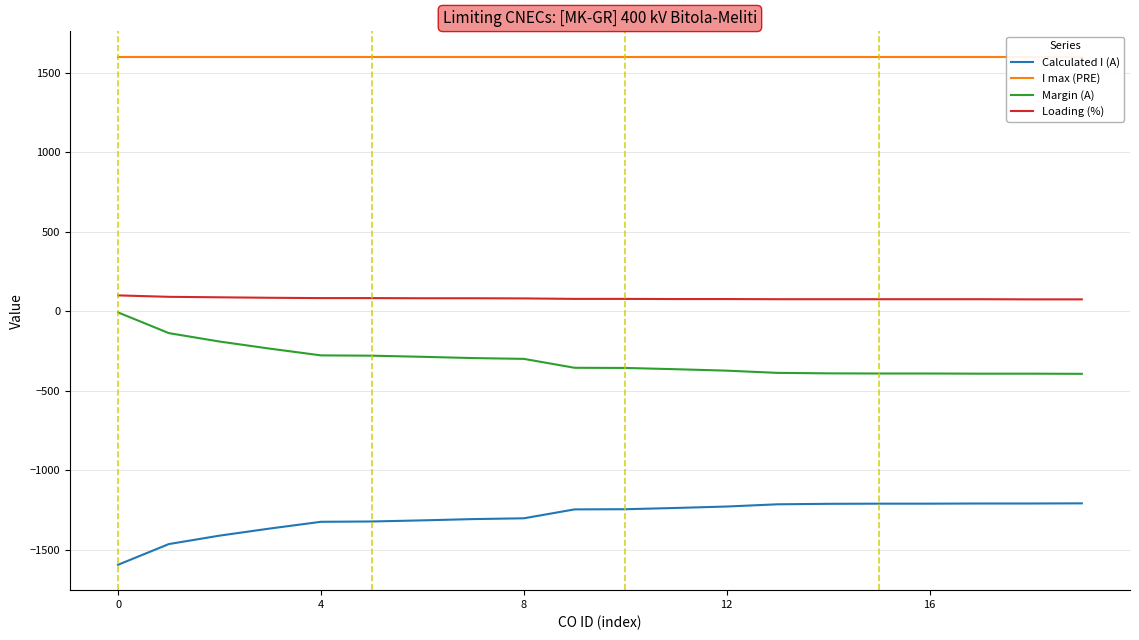

True or false: Calculated I (A) and I max (PRE) intersect in this chart.

False